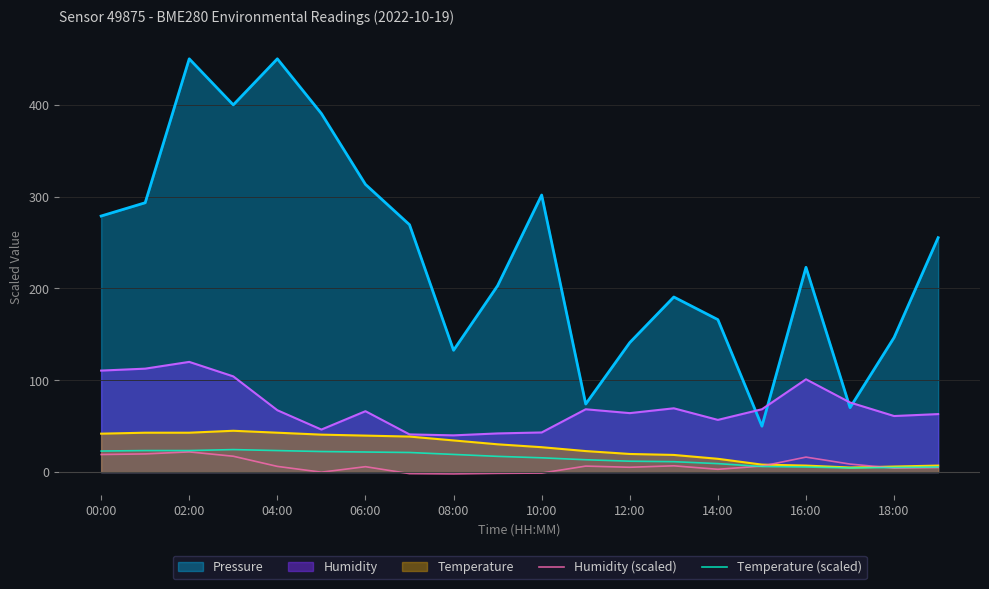

Which series has the widest spread of values?

Pressure